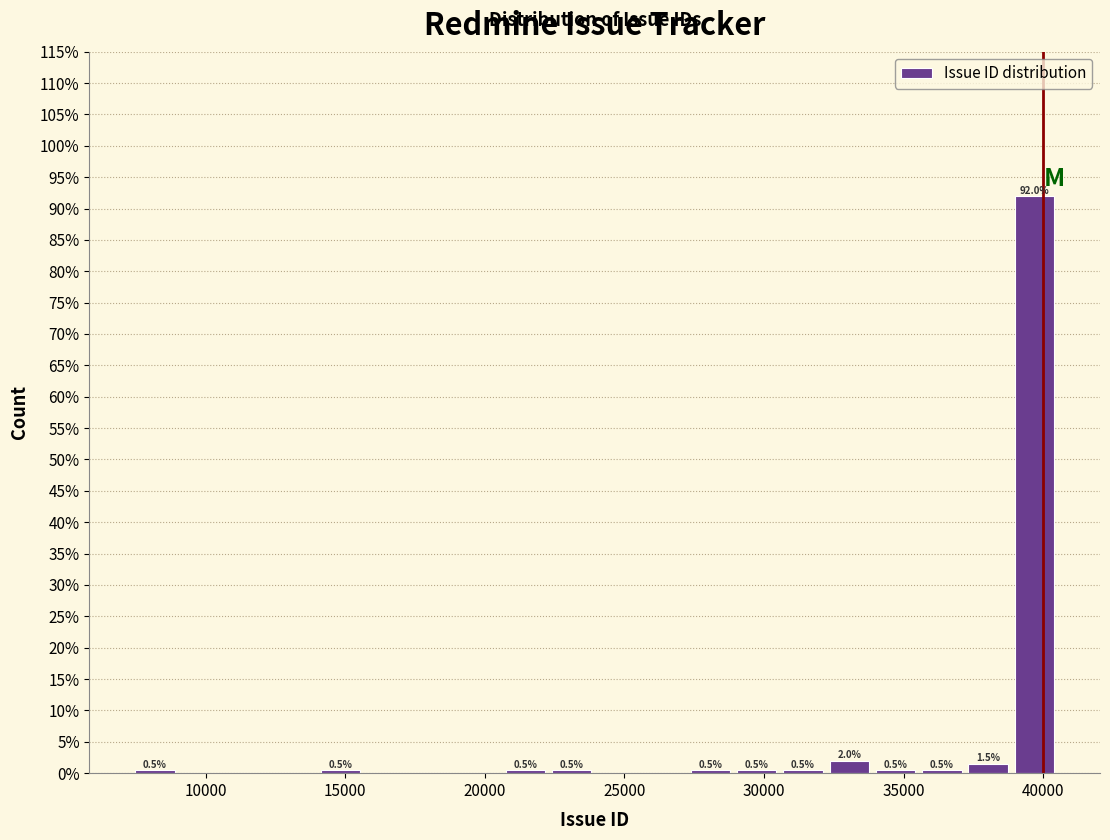

Read against the x-axis, roughly where is the centre of the tallest bar?

39500